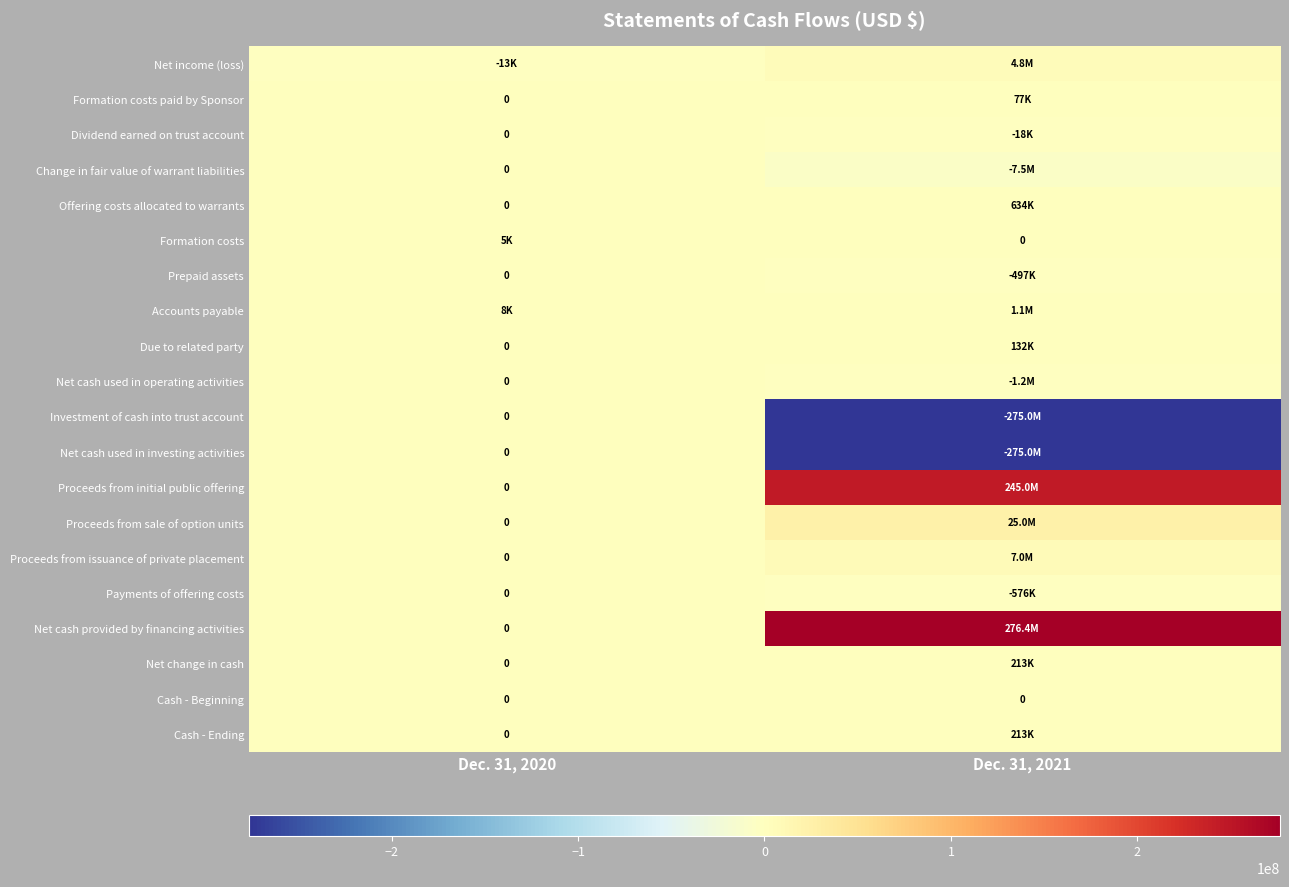

At how many categories does at least one series exceed 123169421?

1